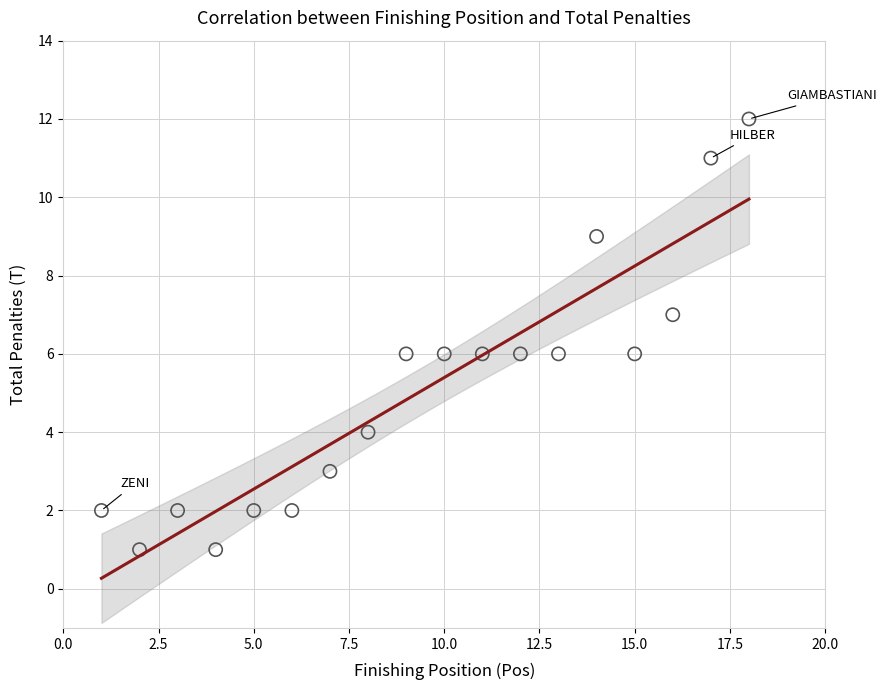

What is the range of X values (max minus min)?

17